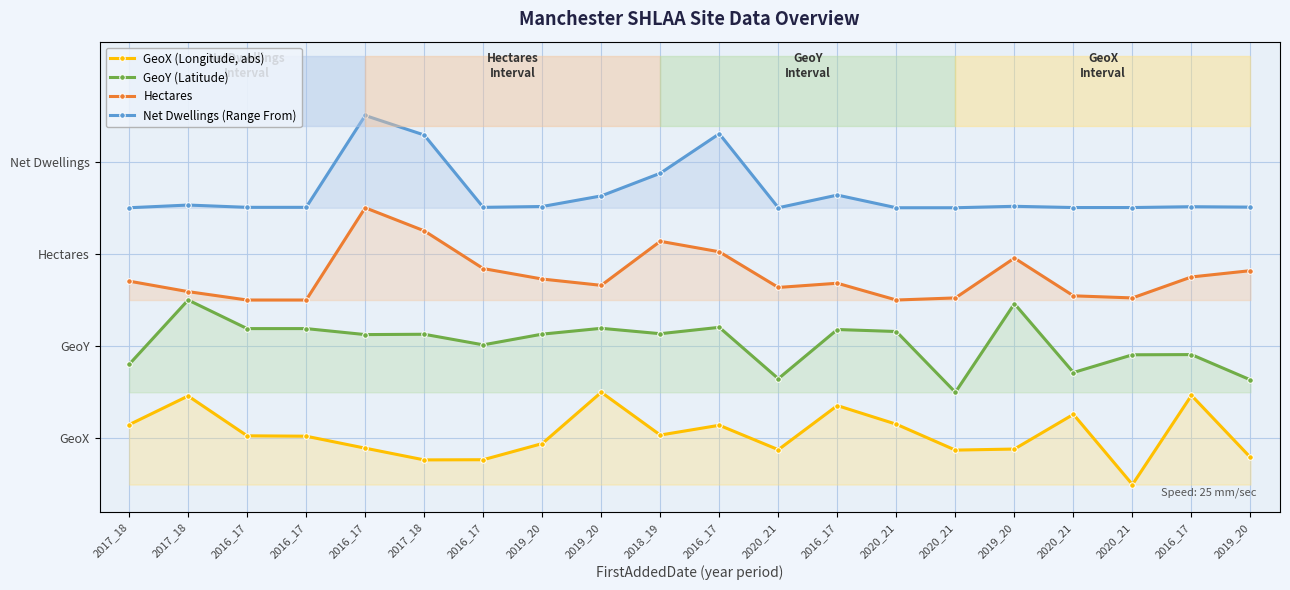

Which series has the widest spread of values?

GeoX (Longitude, abs)